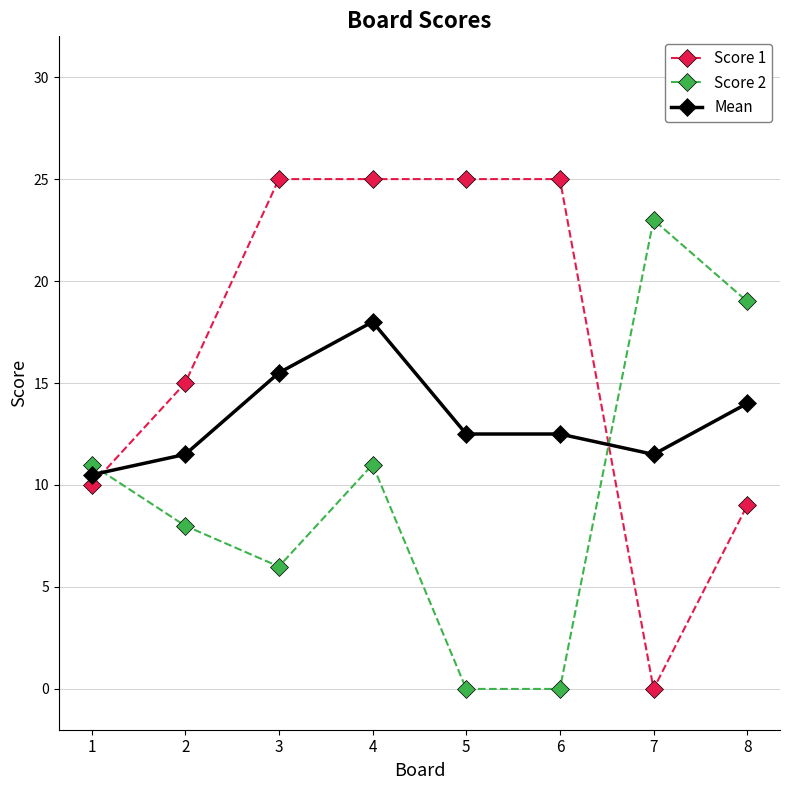

At which category does Score 2 reach its first local valley?

3